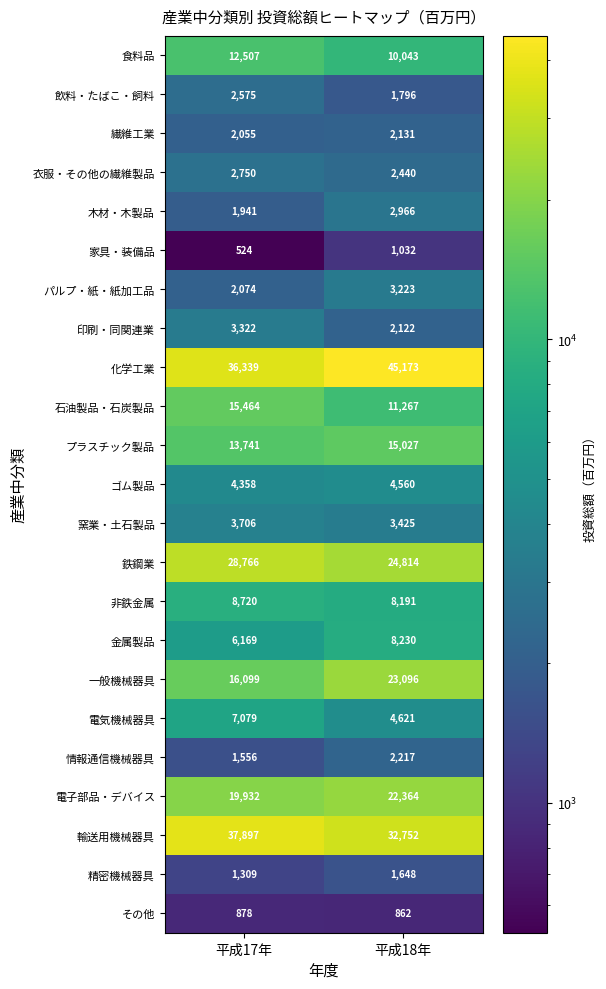

Which series has the widest spread of values?

化学工業